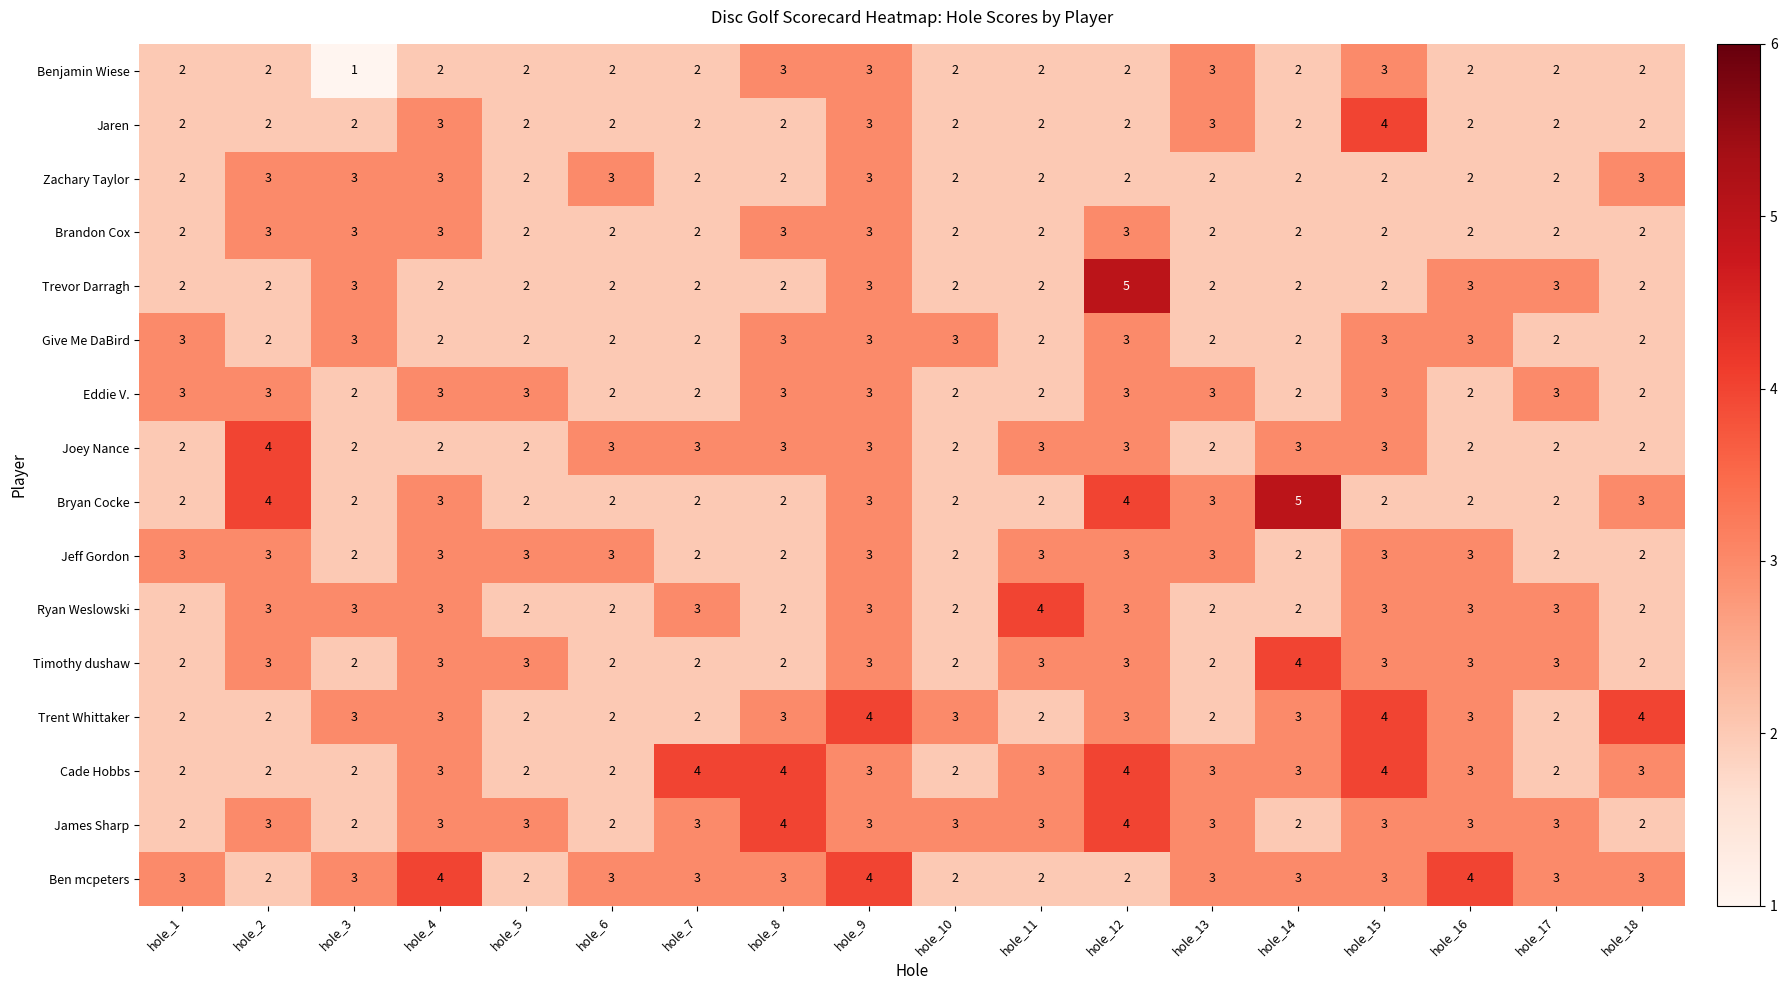

How many Joey Nance values are between 2 and 3?

17